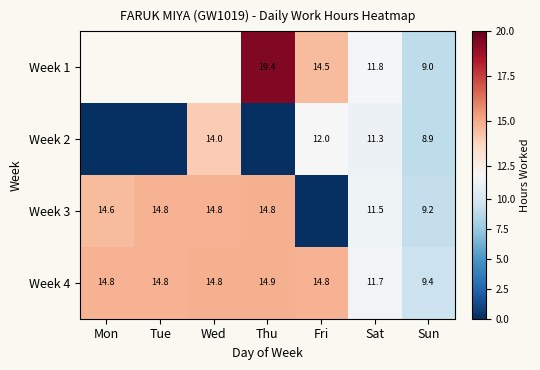

What is the total value across all series at Thu?

49.1